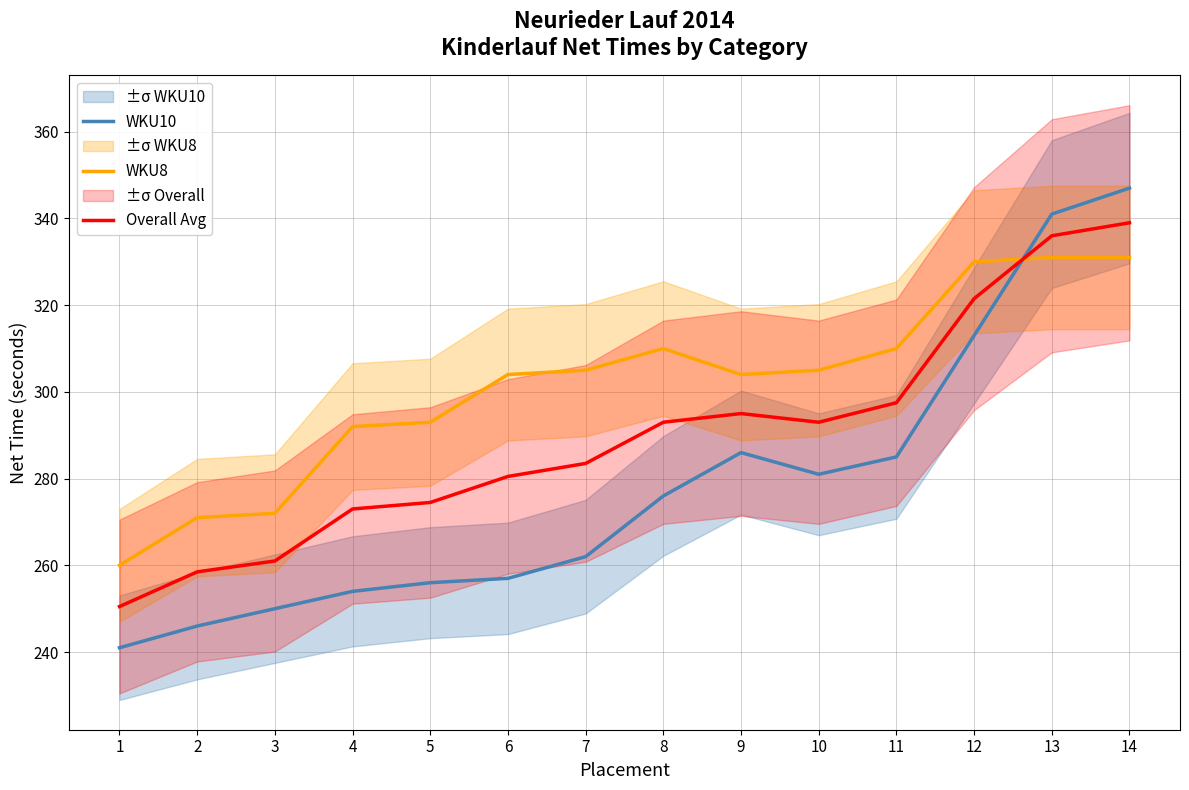

What is the maximum value shown in the chart?

347.0